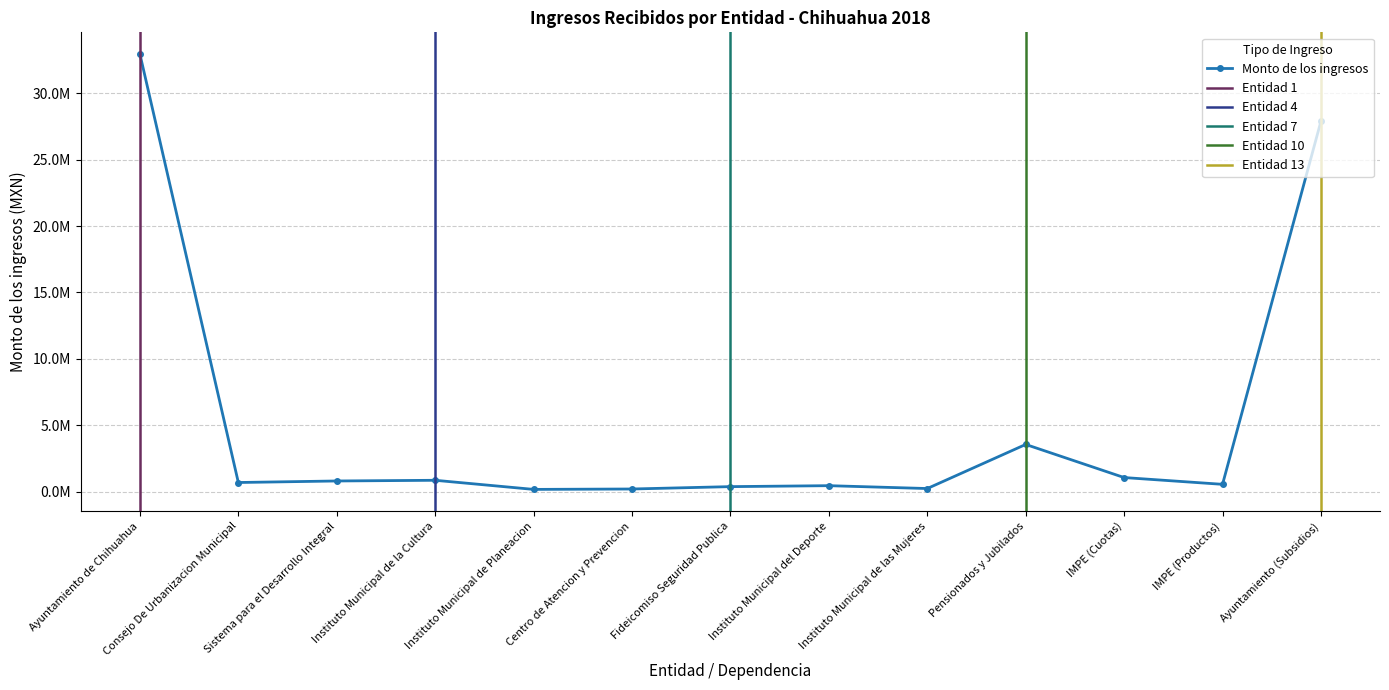

What is the difference between the maximum and minimum values?

32781991.4